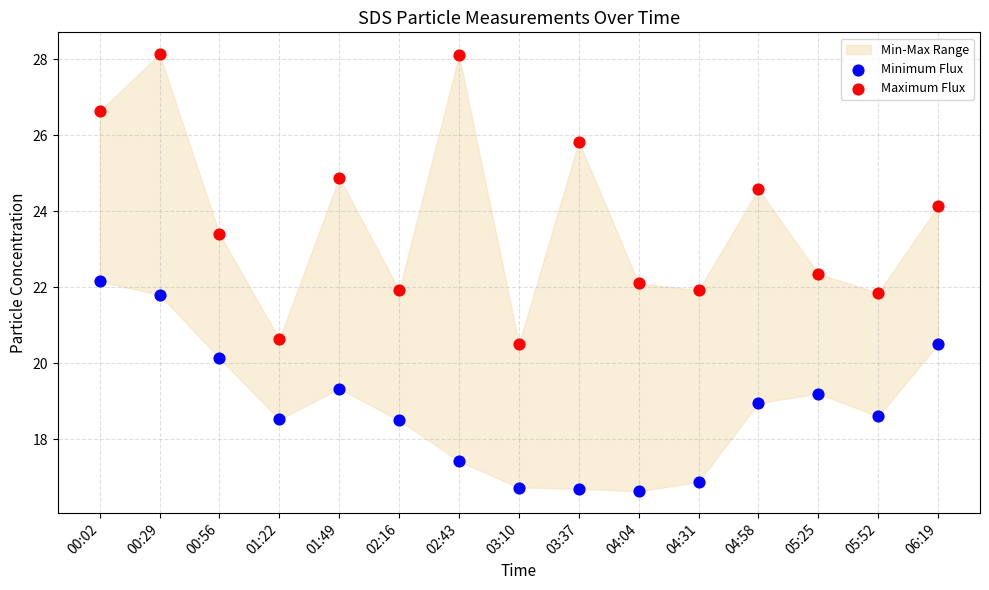

Which series reaches the maximum Y coordinate?

Maximum Flux